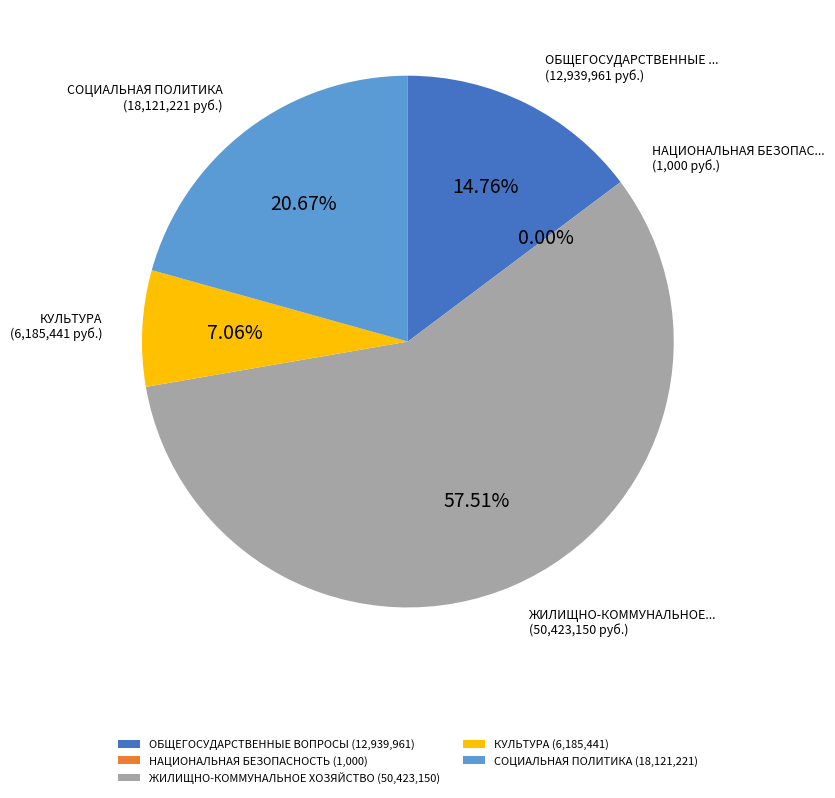

Does any single category account for the majority?

Yes